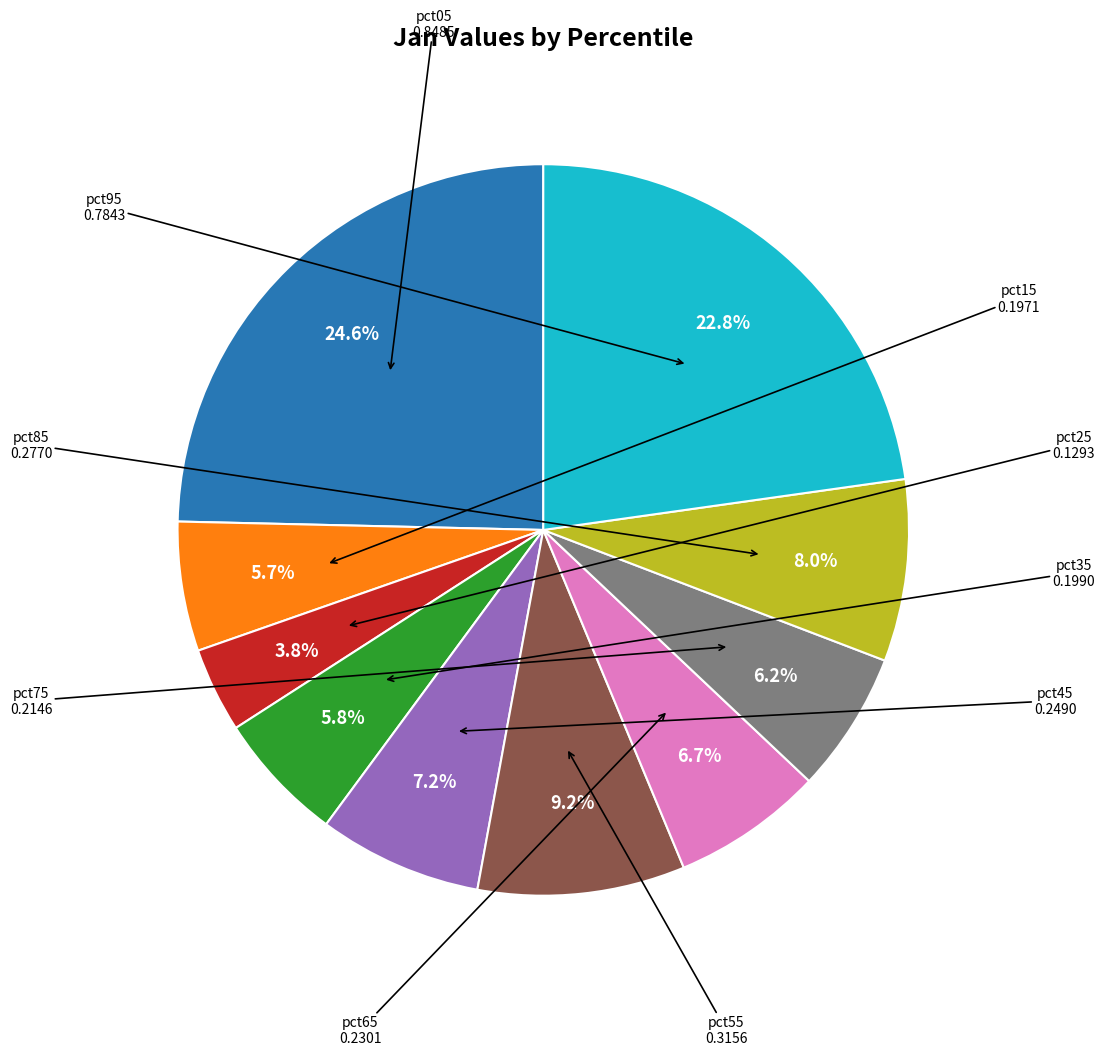

Does any single category account for the majority?

No